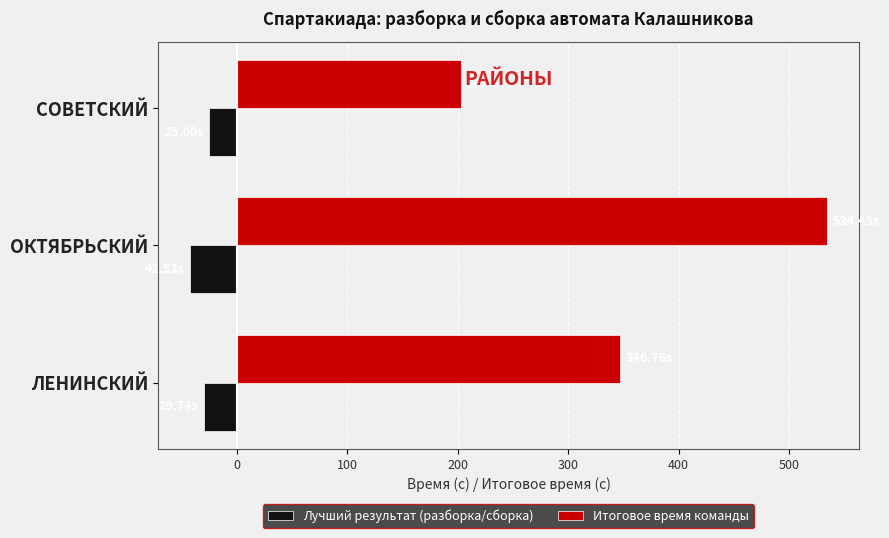

Which series has the largest total across all categories?

Итоговое время команды